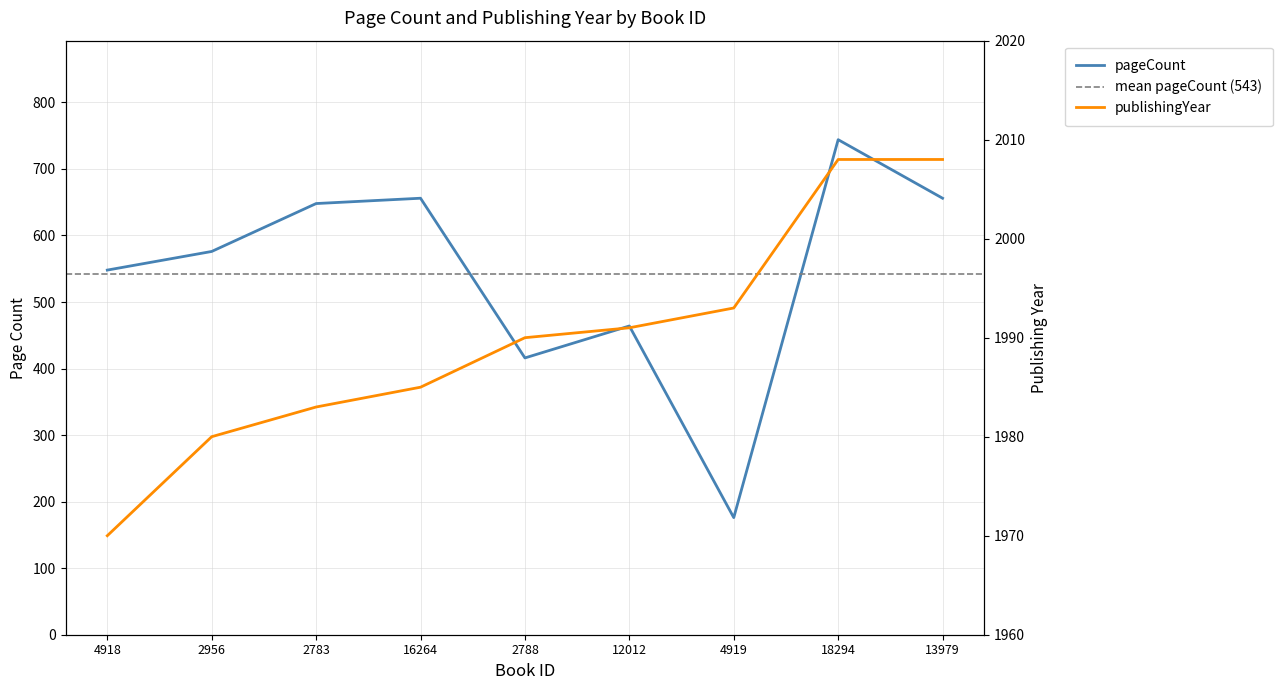

Rank the series by their average value, from lowest to highest.

pageCount, publishingYear